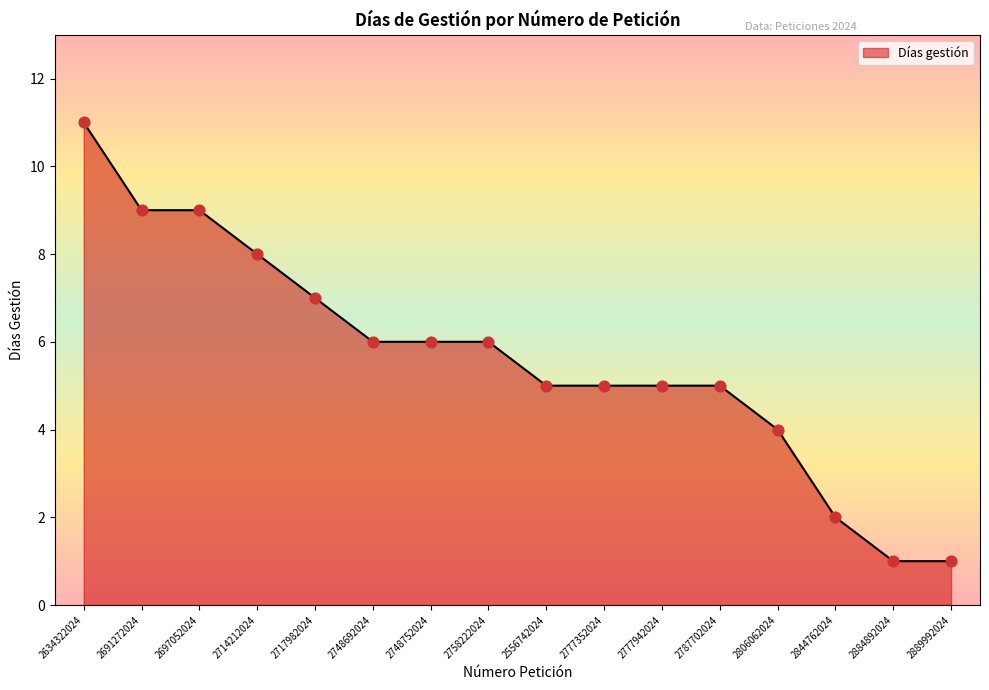

What is the change in value from 2717982024 to 2748692024?

-1